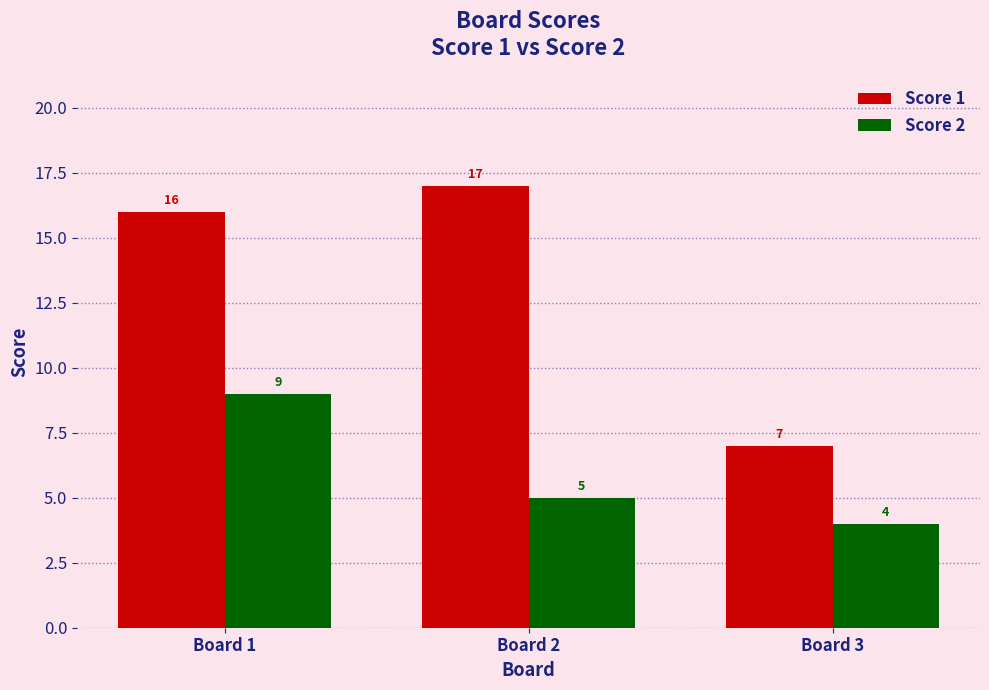

Where is Score 2 nearest to the value 6?

Board 2